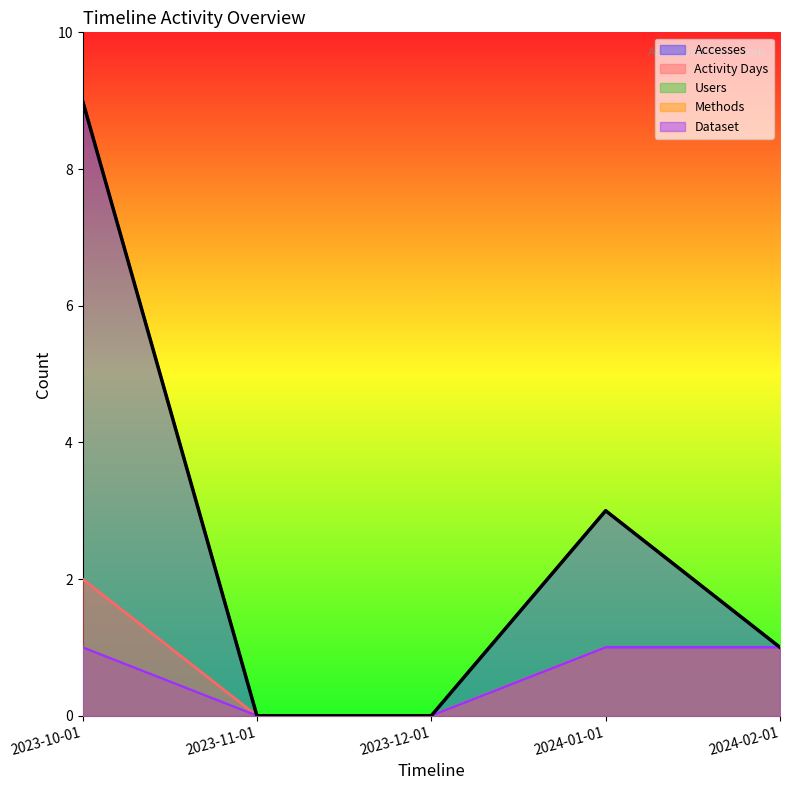

How many categories are shown in the chart?

5